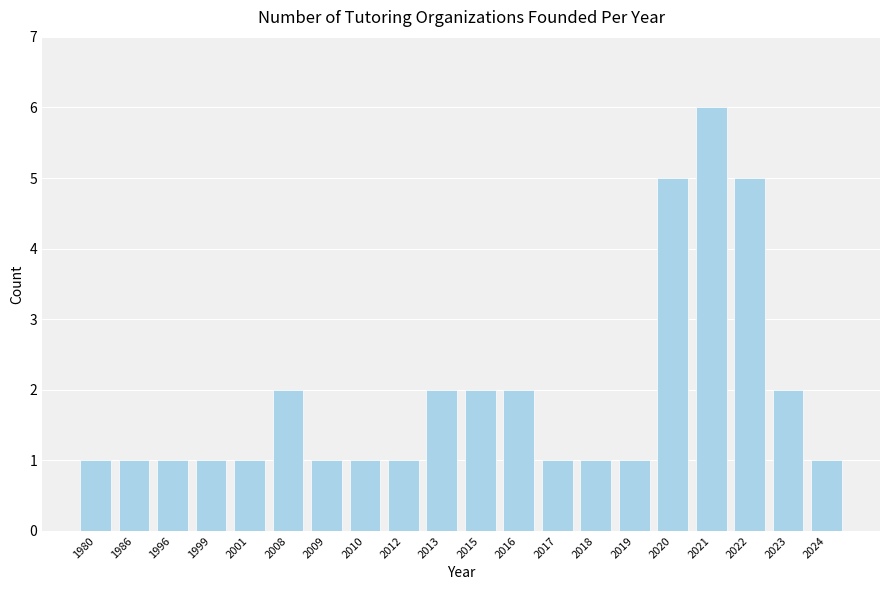

How many series are shown in this chart?

1